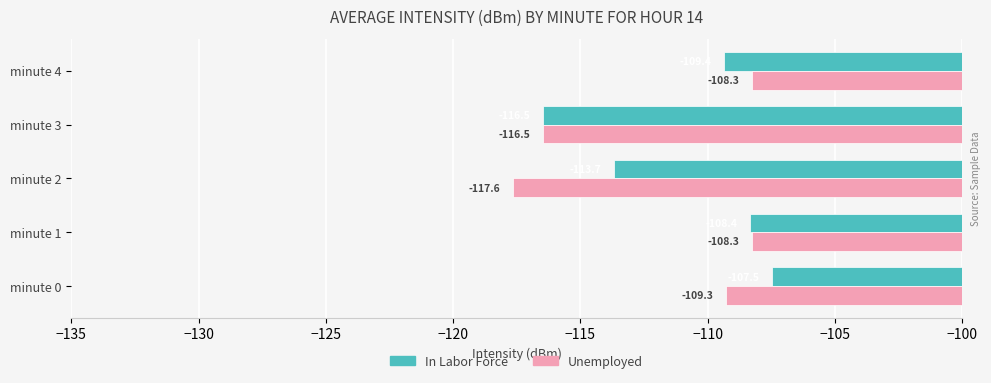

What is the minimum value shown in the chart?

-117.6